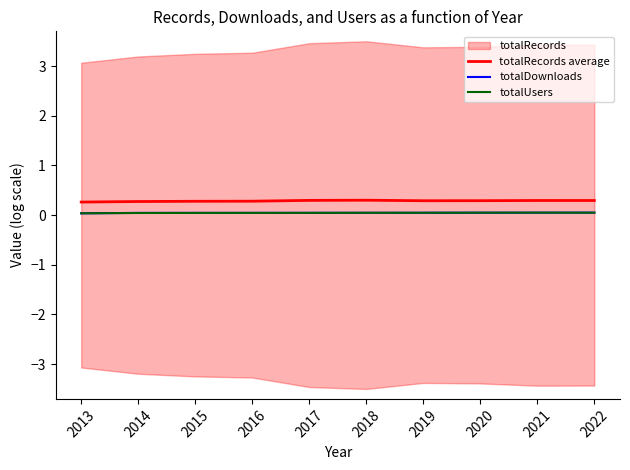

Reading right to left, list all the values displayed in this chart.

totalRecords average: 2022=0.3	2021=0.3	2020=0.3	2019=0.3	2018=0.3	2017=0.3	2016=0.3	2015=0.3	2014=0.3	2013=0.3
totalDownloads: 2022=0.1	2021=0.0	2020=0.0	2019=0.0	2018=0.0	2017=0.0	2016=0.0	2015=0.0	2014=0.0	2013=0.0
totalUsers: 2022=0.0	2021=0.1	2020=0.0	2019=0.0	2018=0.0	2017=0.0	2016=0.0	2015=0.0	2014=0.0	2013=0.0